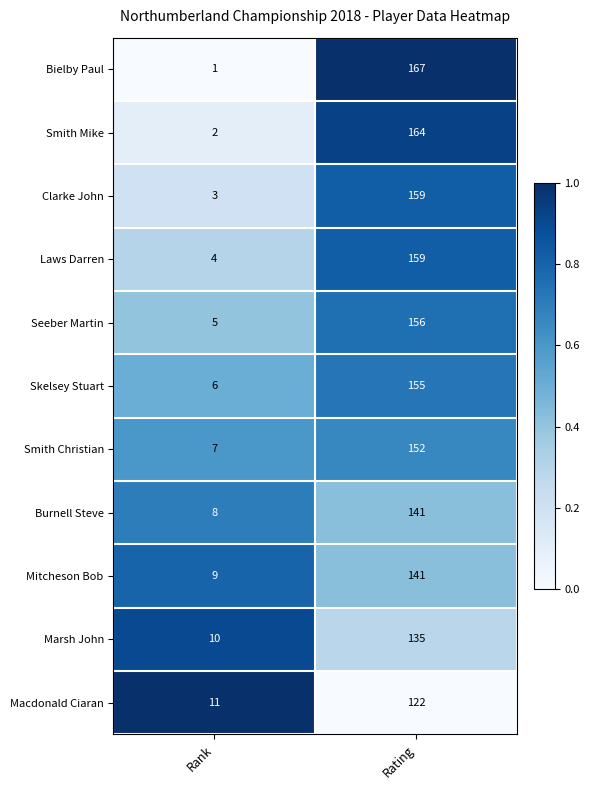

Reading right to left, extract all data points from this chart.

Bielby Paul: Rating=167	Rank=1
Smith Mike: Rating=164	Rank=2
Clarke John: Rating=159	Rank=3
Laws Darren: Rating=159	Rank=4
Seeber Martin: Rating=156	Rank=5
Skelsey Stuart: Rating=155	Rank=6
Smith Christian: Rating=152	Rank=7
Burnell Steve: Rating=141	Rank=8
Mitcheson Bob: Rating=141	Rank=9
Marsh John: Rating=135	Rank=10
Macdonald Ciaran: Rating=122	Rank=11